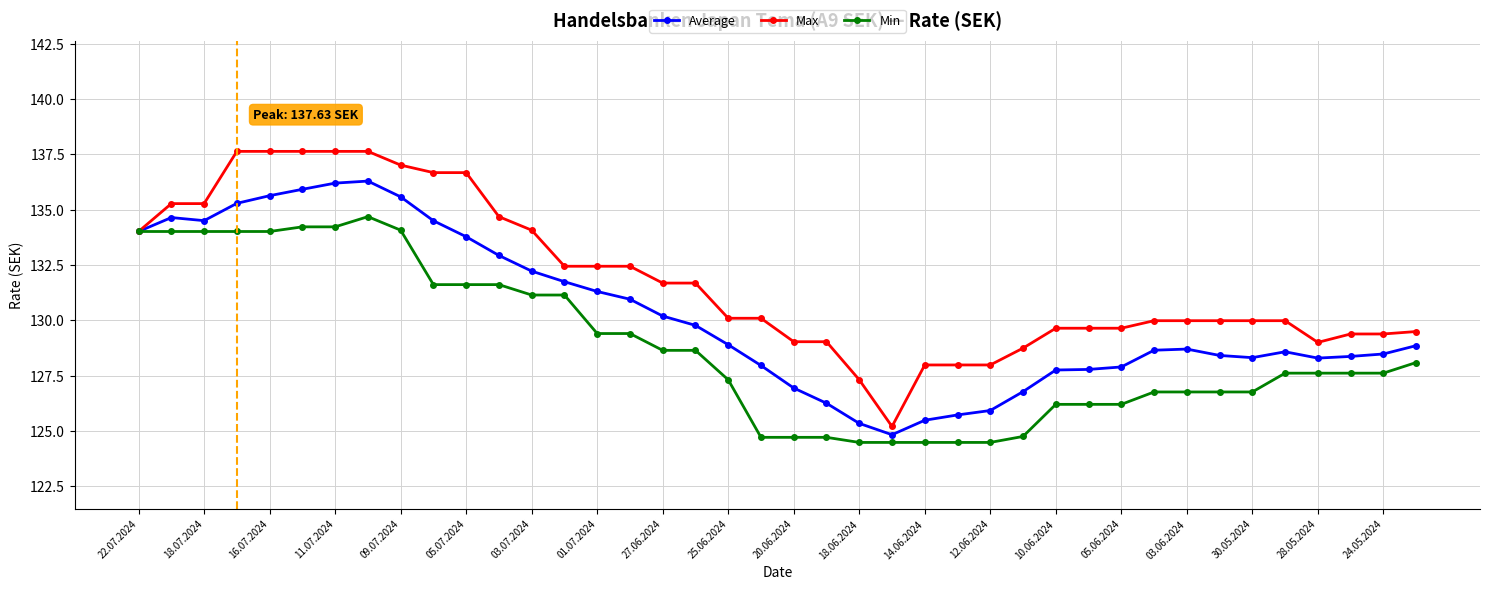

Which series has the largest range (max minus min)?

Max